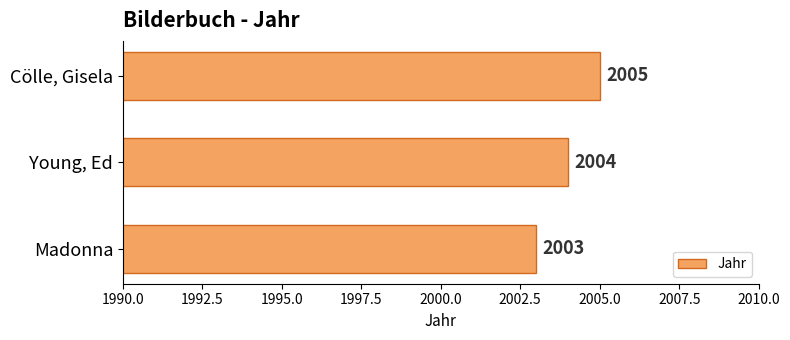

List the labels in order of value, smallest first.

Madonna, Young, Ed, Cölle, Gisela